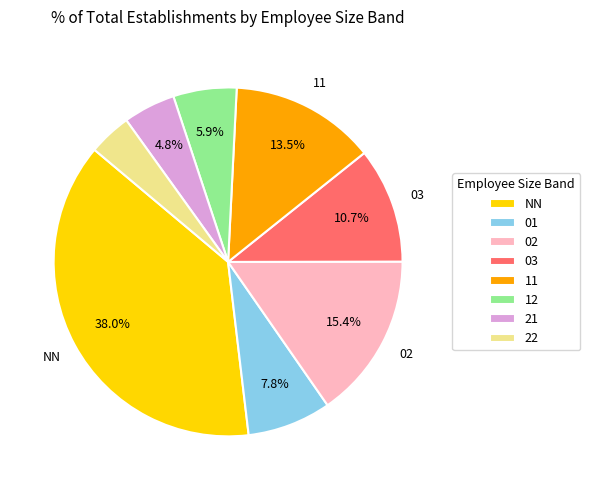

Is it true that 12 is 15% of the pie?

False